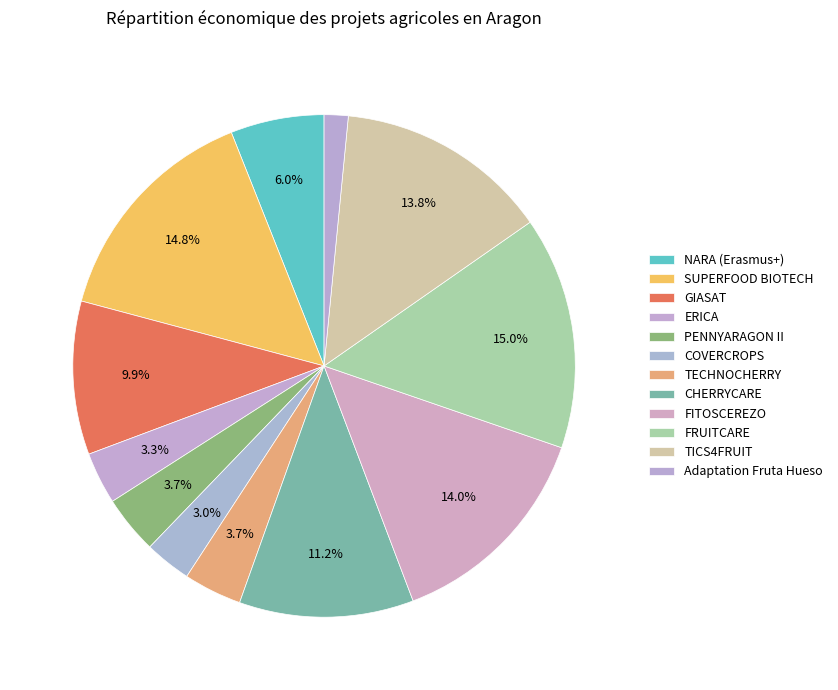

Is PENNYARAGON II the majority of the pie?

No